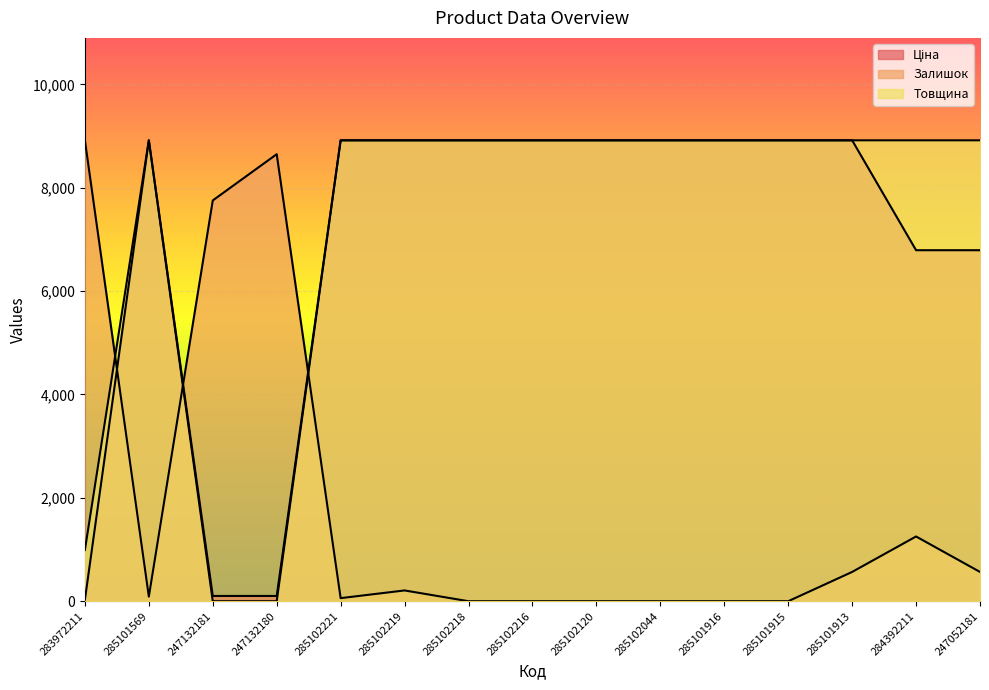

Which series has the widest spread of values?

Залишок